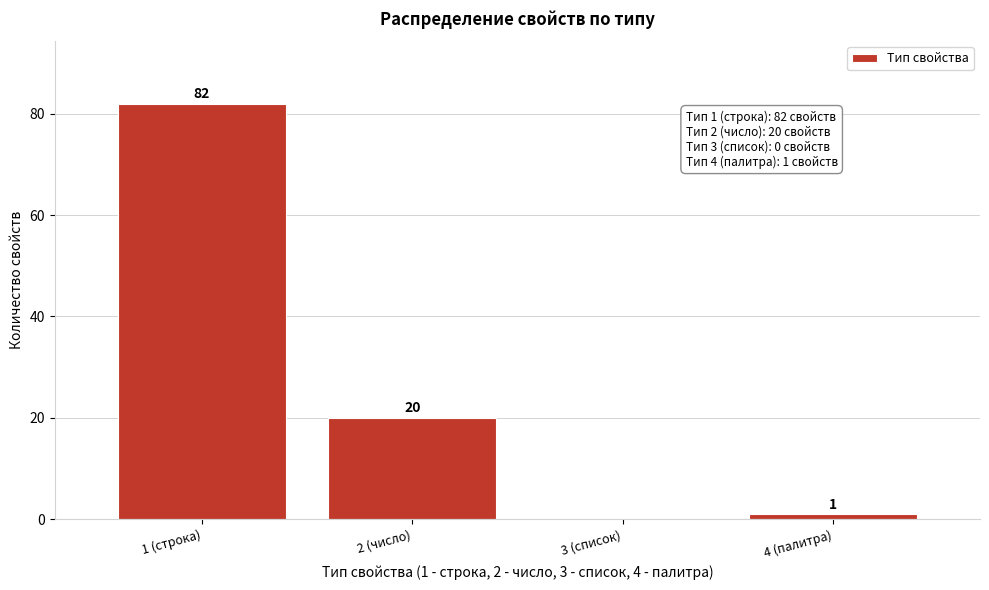

Reading right to left, list all the values displayed in this chart.

4 (палитра)=1	3 (список)=0	2 (число)=20	1 (строка)=82